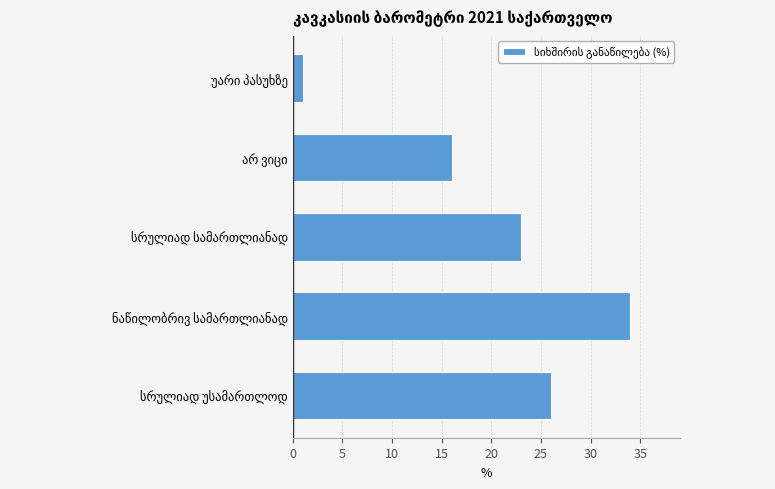

How many series are shown in this chart?

1